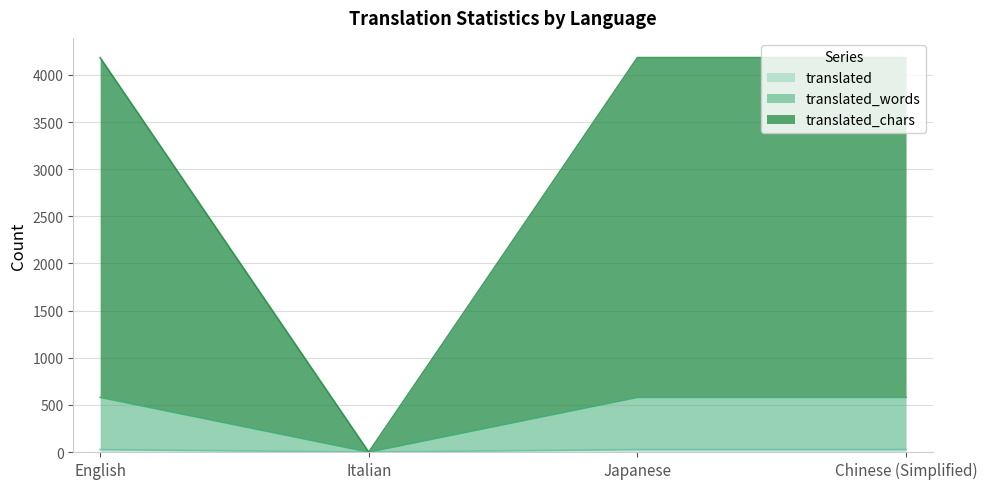

What are all the series names shown in the legend?

translated, translated_words, translated_chars